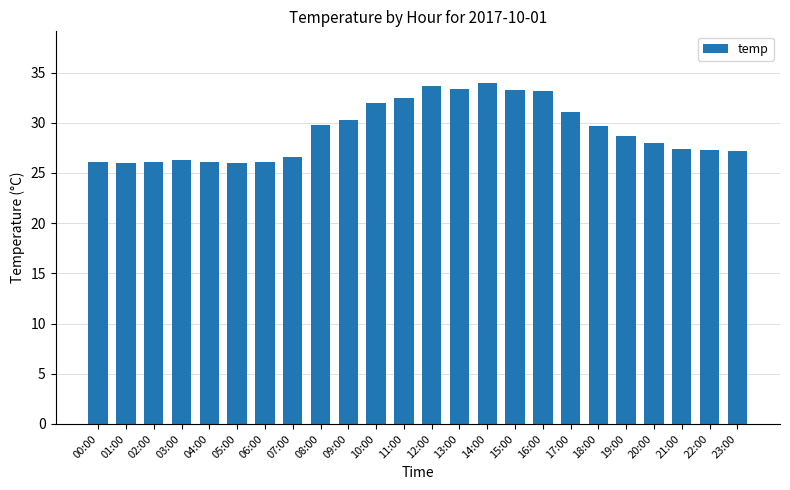

At which label does the data first exceed 28?

08:00